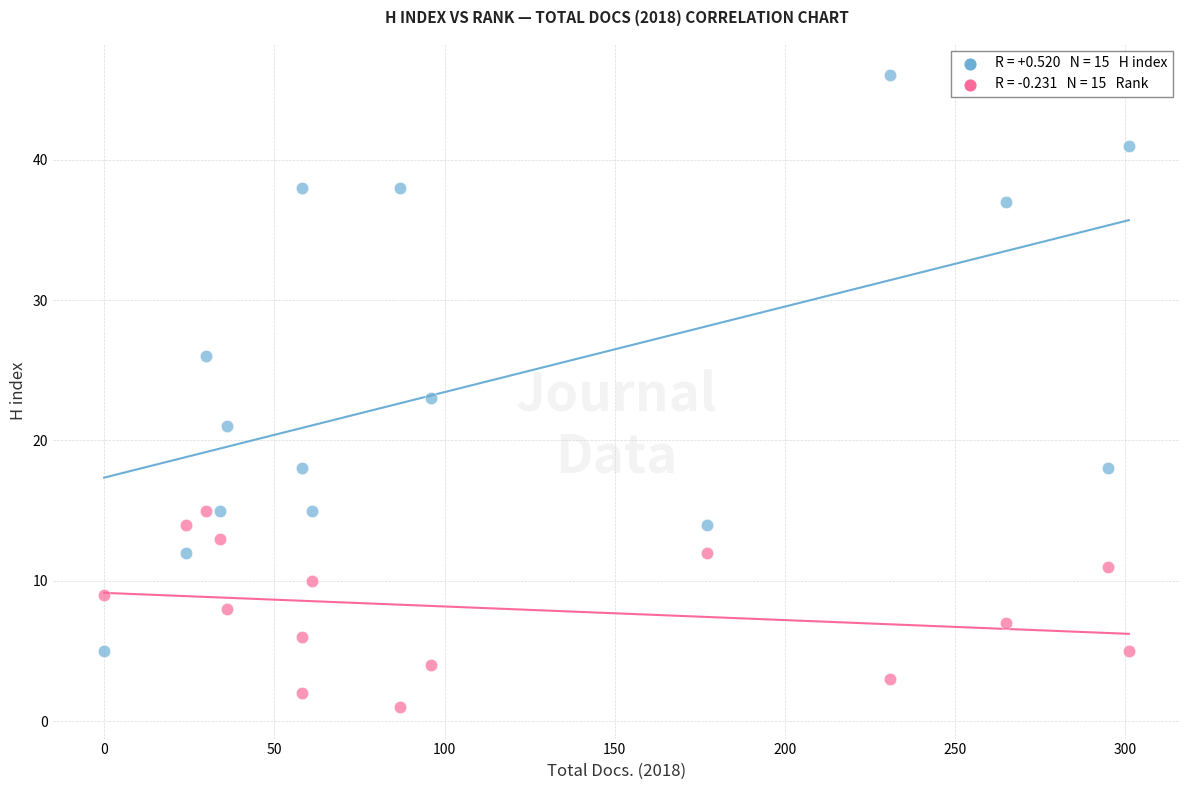

Across all data points, what is the range of X values (max minus min)?

301